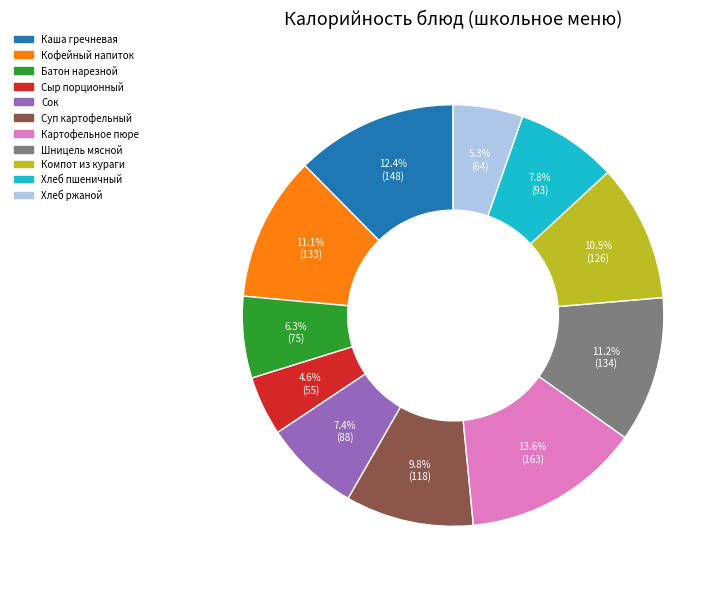

Is there any slice that represents more than half of the pie?

No